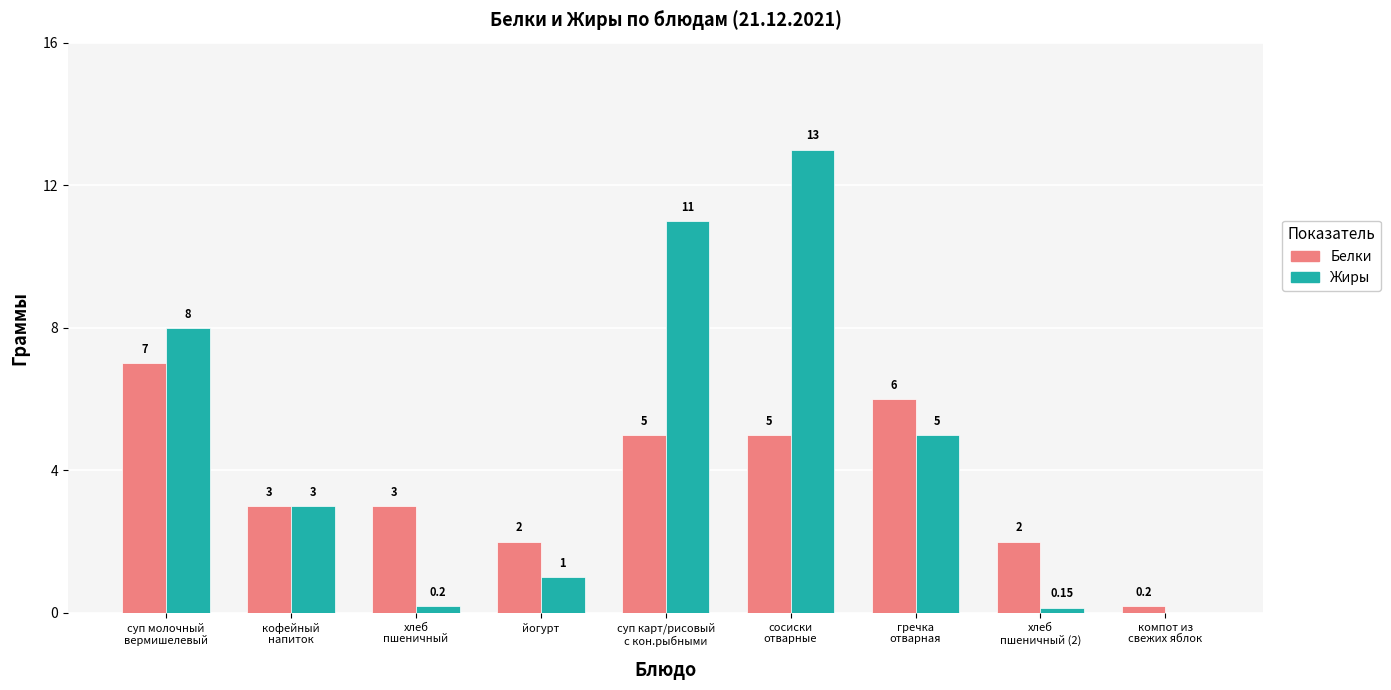

What is the average value of the Белки series?

3.7